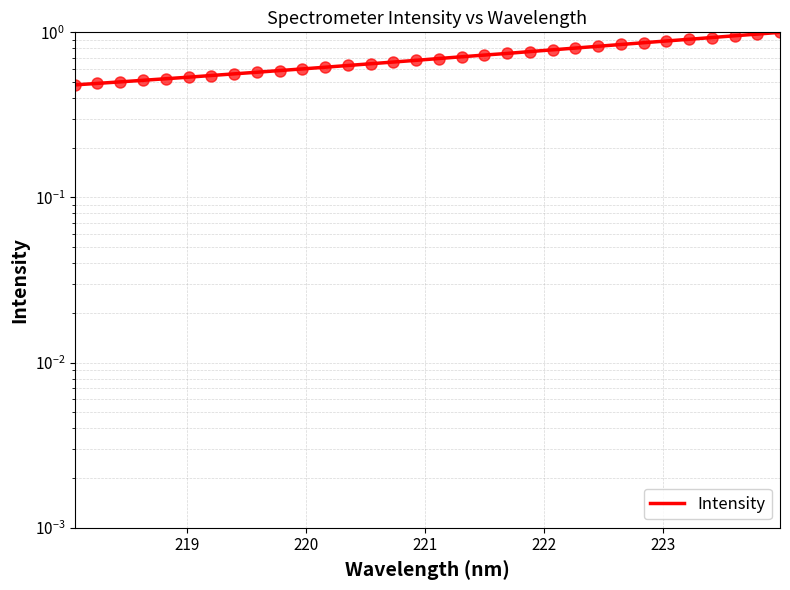

What is the sum of all values?

22.6